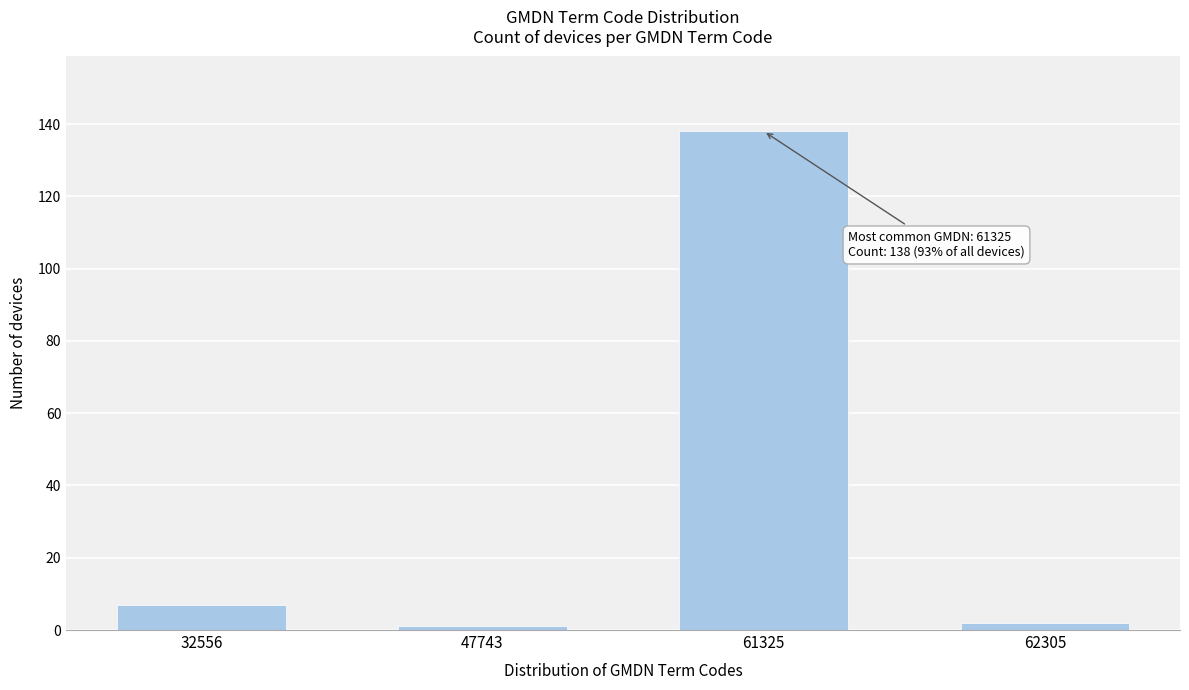

Reading left to right, extract all data points from this chart.

32556=7	47743=1	61325=138	62305=2